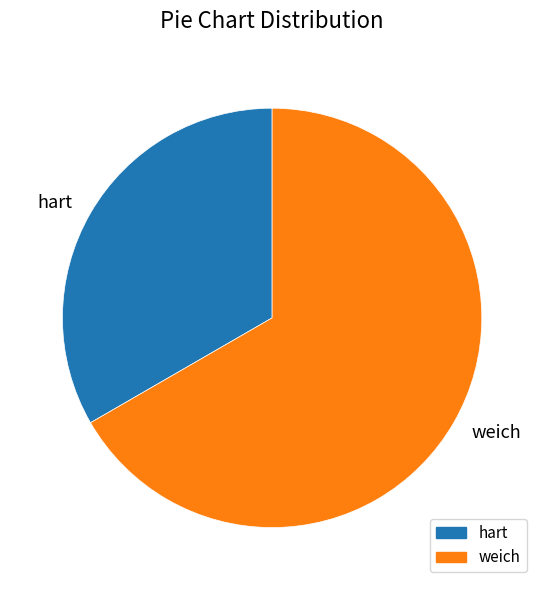

The hart slice represents 33% of the pie. True or false?

True